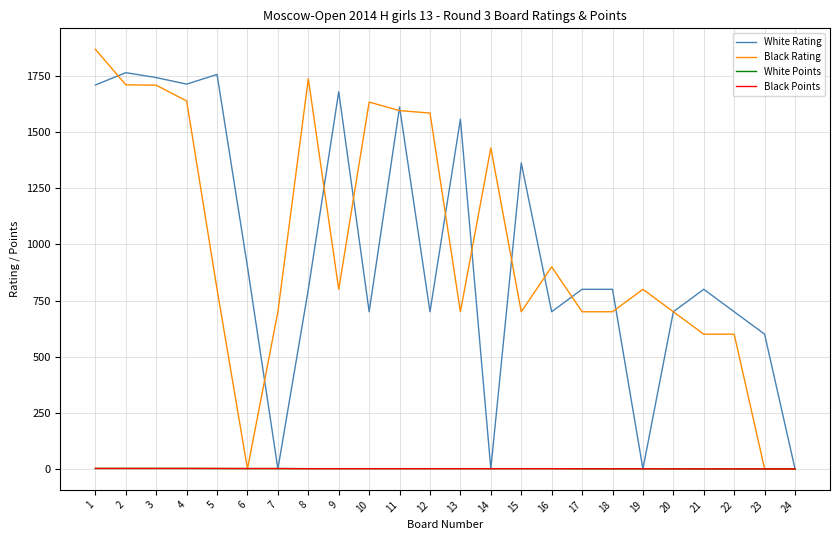

Which series changed the most between 11 and 15?

Black Rating